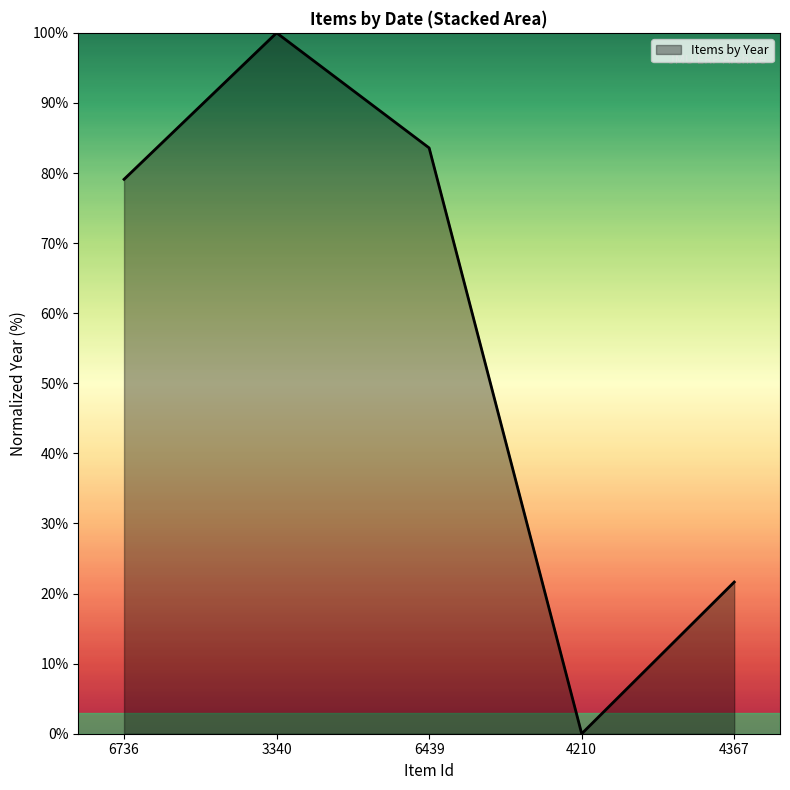

How many values are above zero?

4